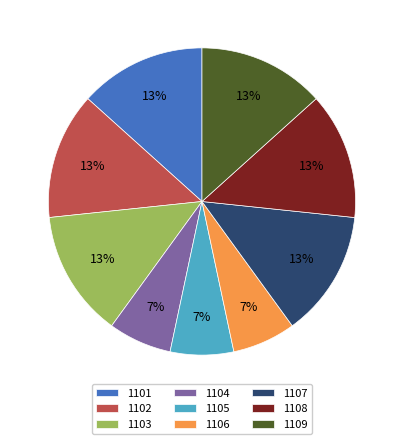

Does any single category account for the majority?

No